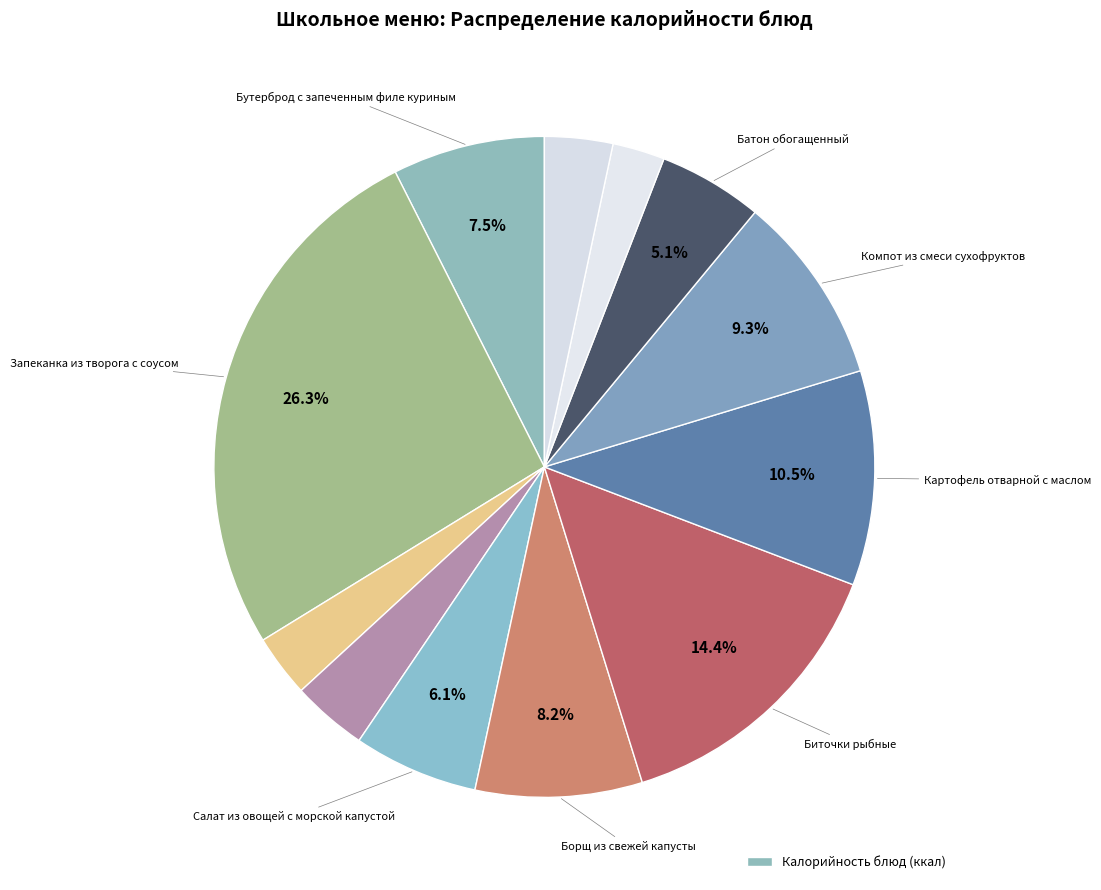

How many segments does this pie chart have?

12